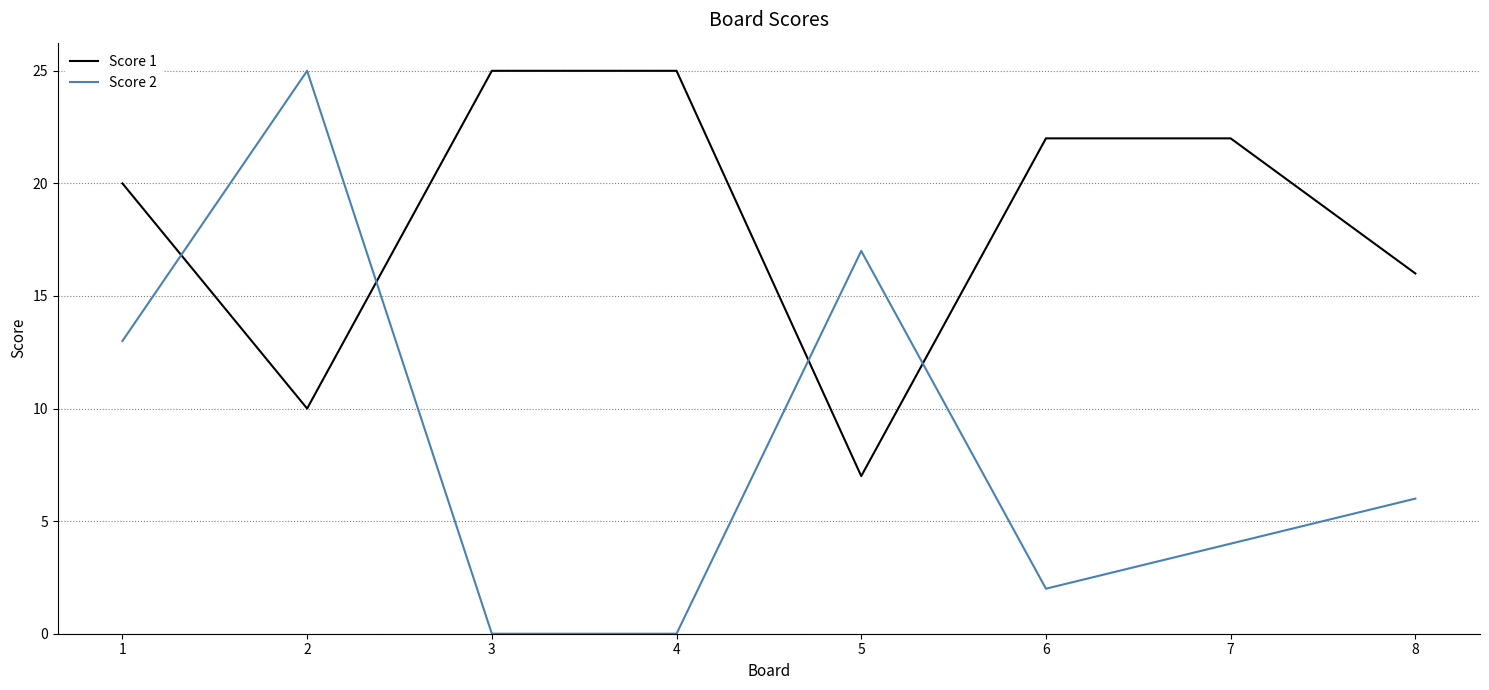

Which series has the largest total across all categories?

Score 1